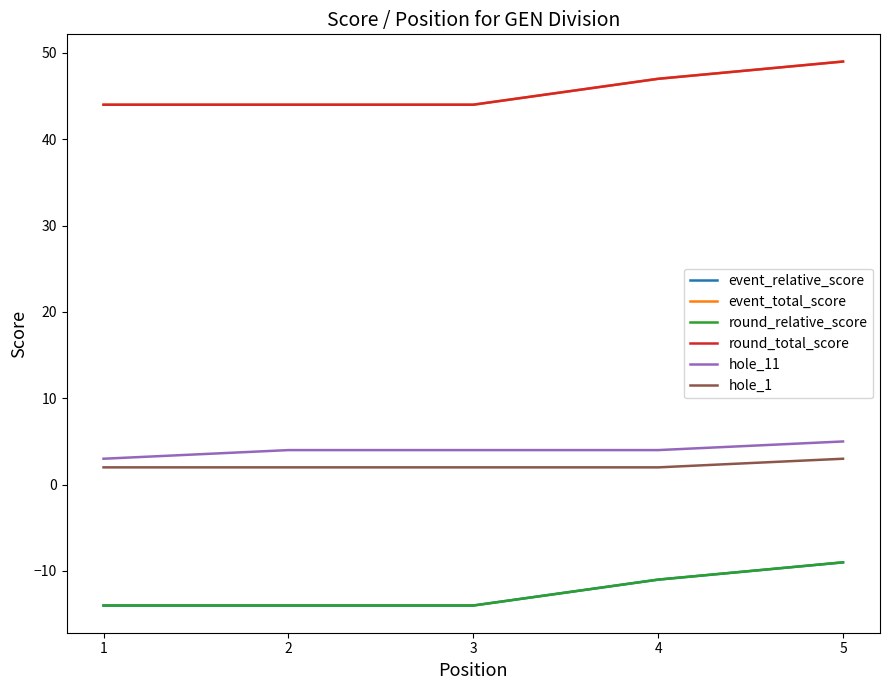

True or false: round_relative_score and event_total_score intersect in this chart.

False